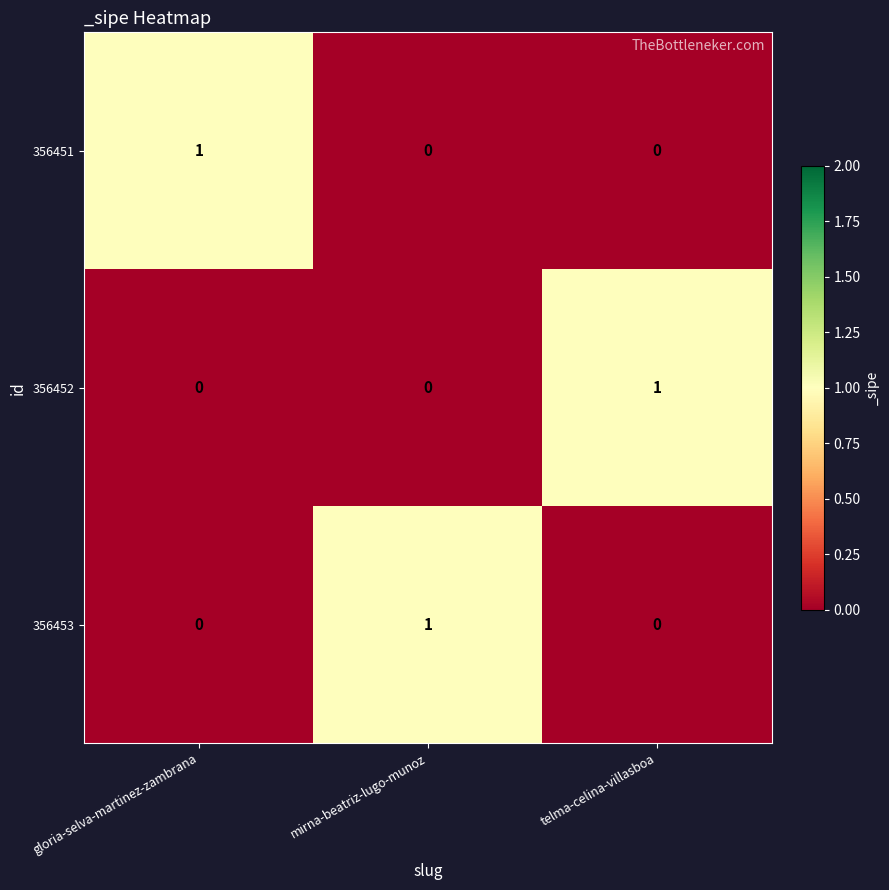

Reading left to right, what are all the values shown in this chart?

356451: gloria-selva-martinez-zambrana=1	mirna-beatriz-lugo-munoz=0	telma-celina-villasboa=0
356452: gloria-selva-martinez-zambrana=0	mirna-beatriz-lugo-munoz=0	telma-celina-villasboa=1
356453: gloria-selva-martinez-zambrana=0	mirna-beatriz-lugo-munoz=1	telma-celina-villasboa=0